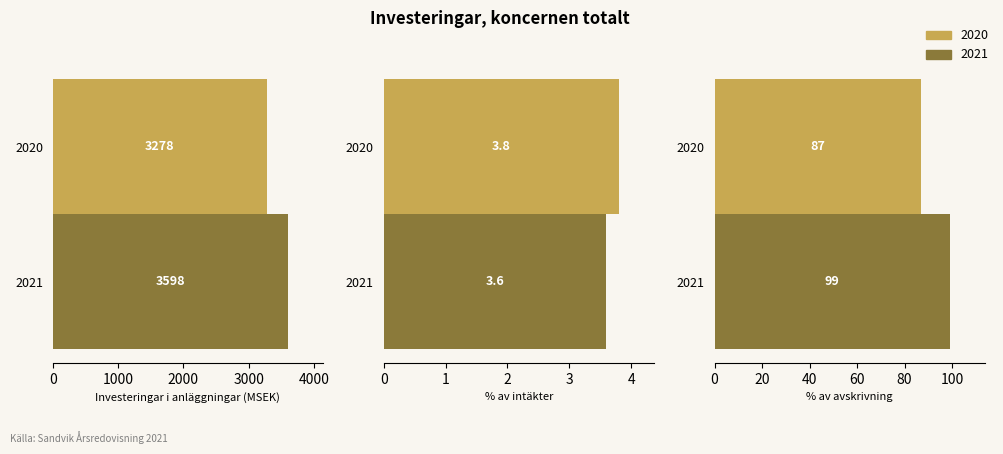

How many bars are there in each group?

2